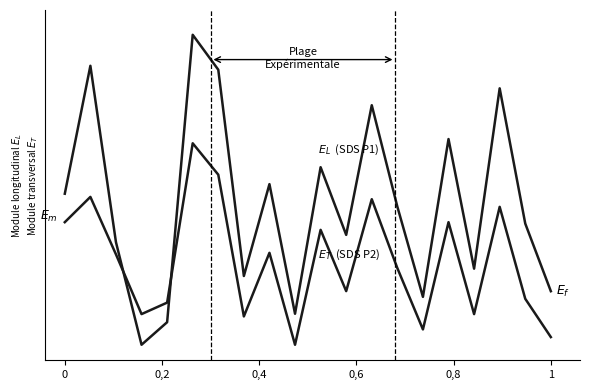

Is this an area chart (filled region under the line)?

No